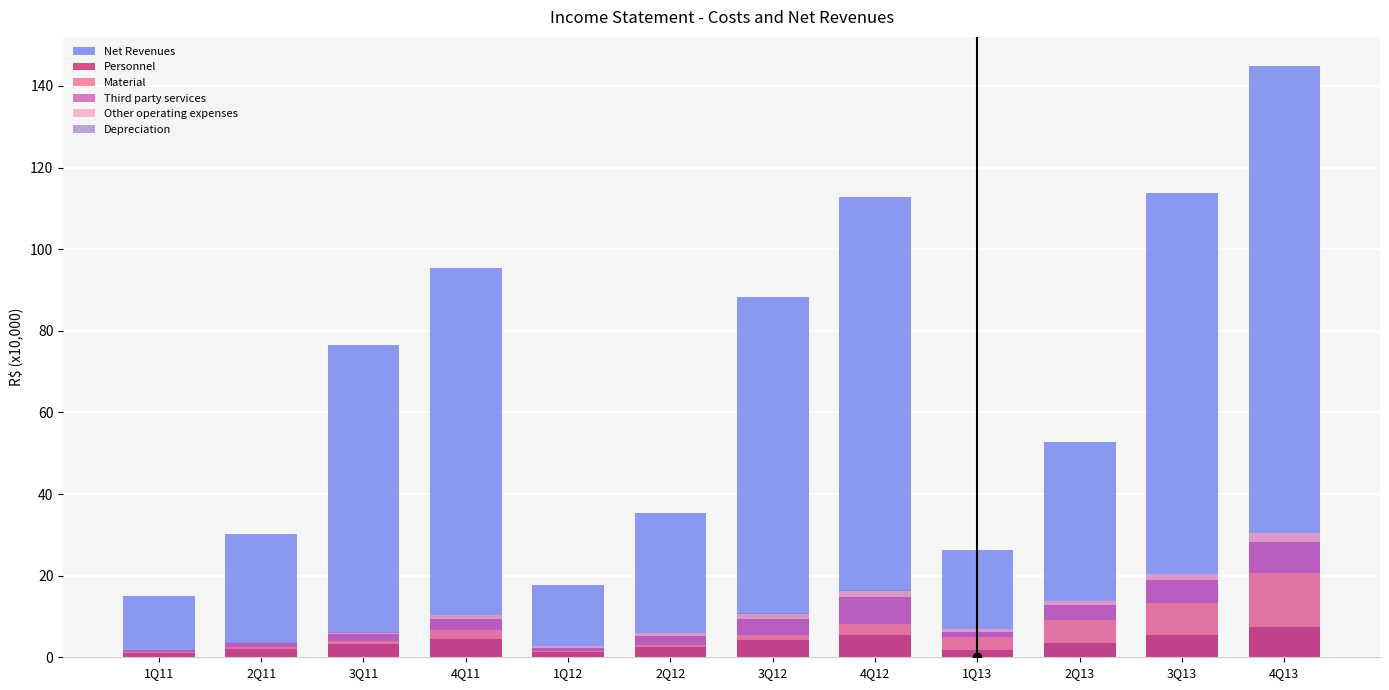

What is the maximum value for Third party services?

7.6